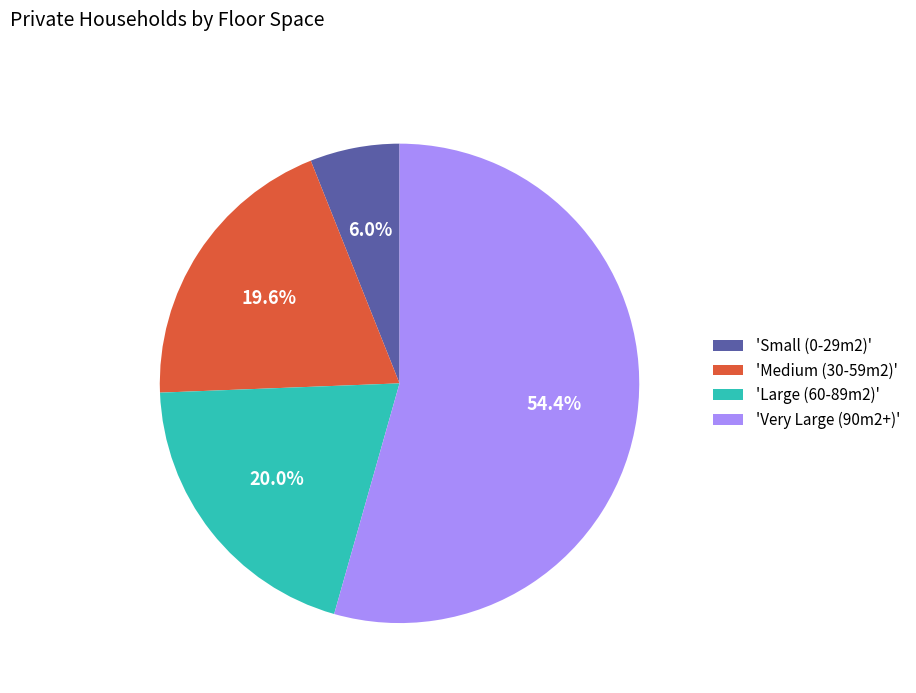

Which category has the biggest portion of the pie?

'Very Large (90m2+)'